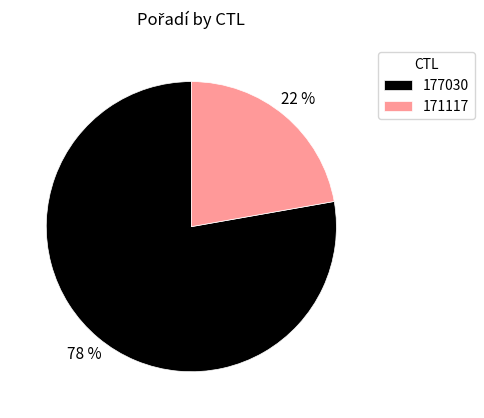

Is there a majority slice in this chart?

Yes